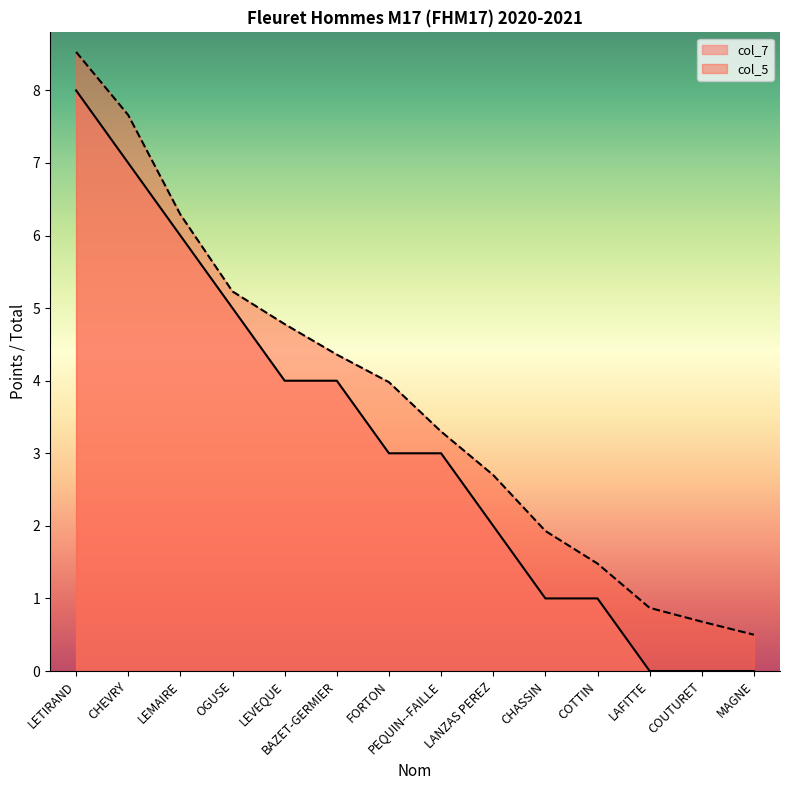

Is it true that col_7 equals -4.2 at LAFITTE?

False